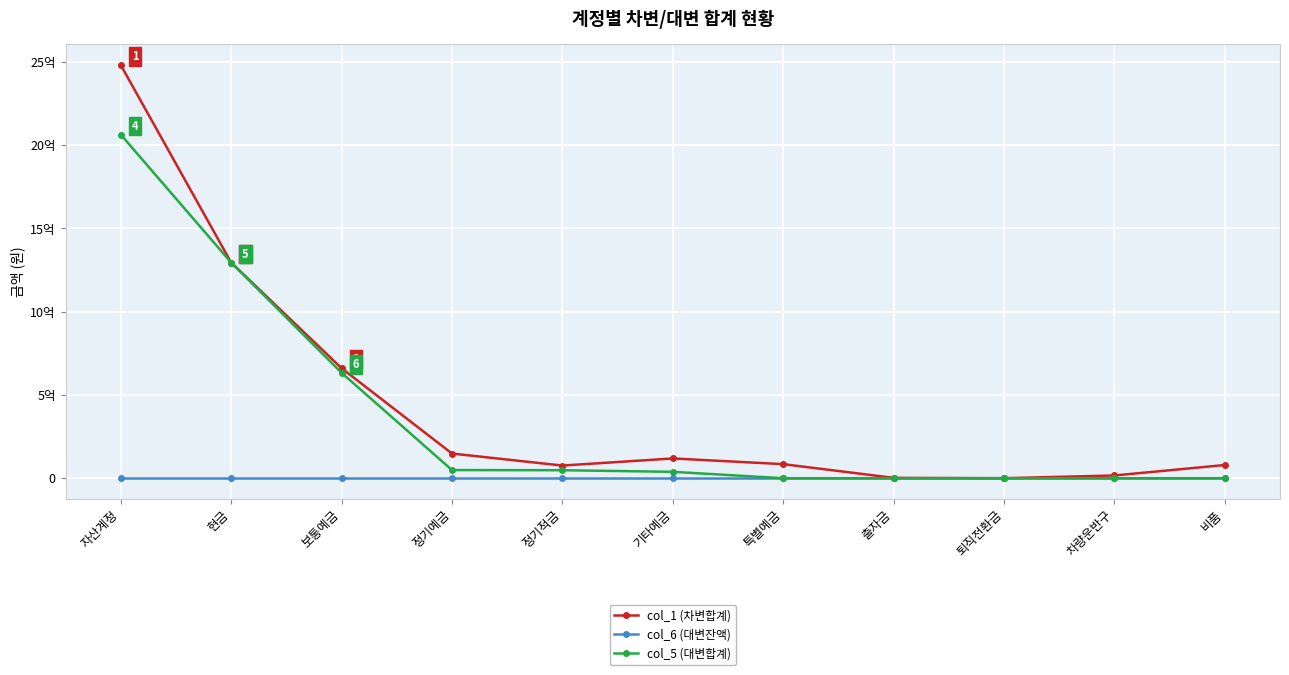

Which category has the highest value in the col_5 (대변합계) series?

자산계정